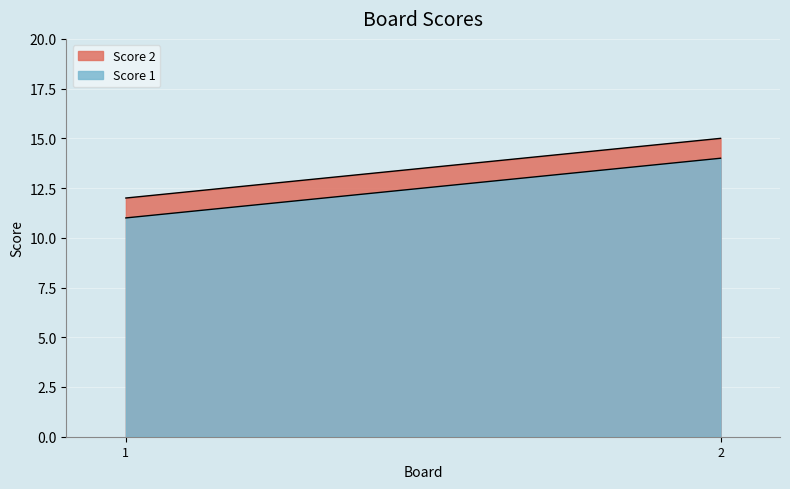

Rank the series by their maximum value, from highest to lowest.

Score 2, Score 1